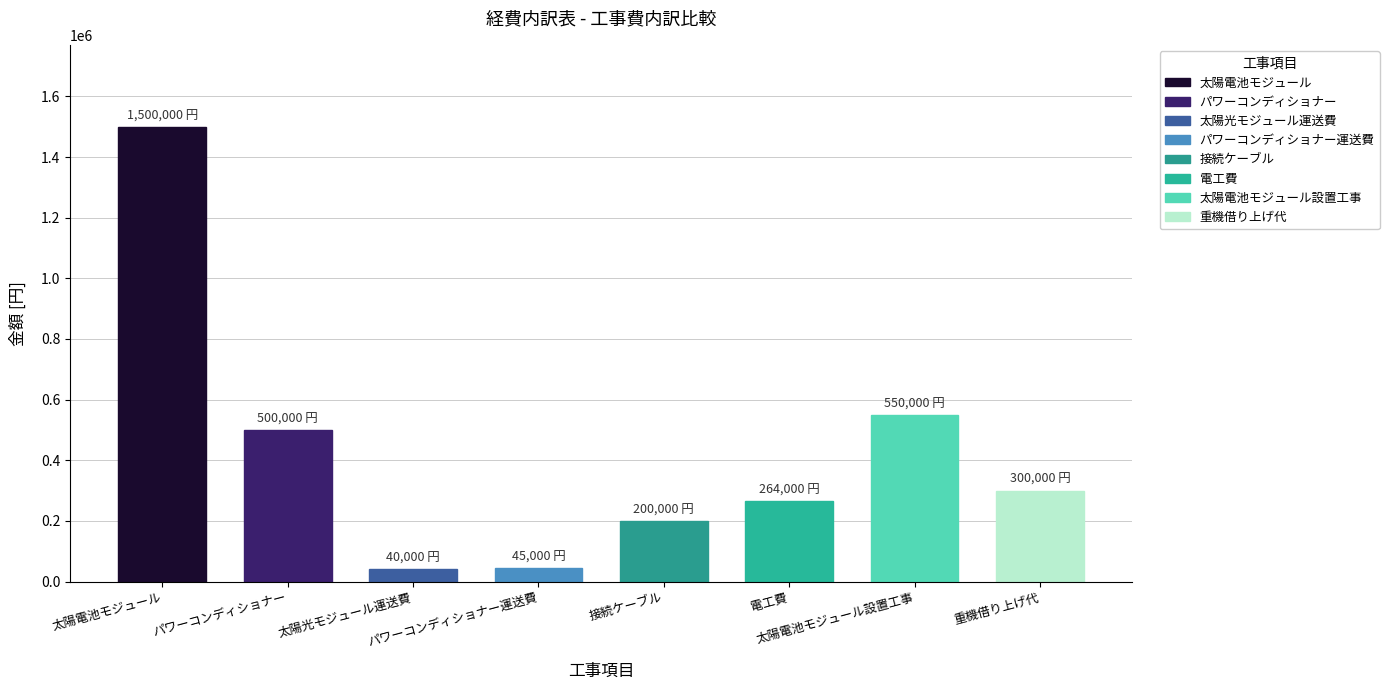

True or false: 補助対象経費合計(D) has a value of 496241 at 重機借り上げ代.

False